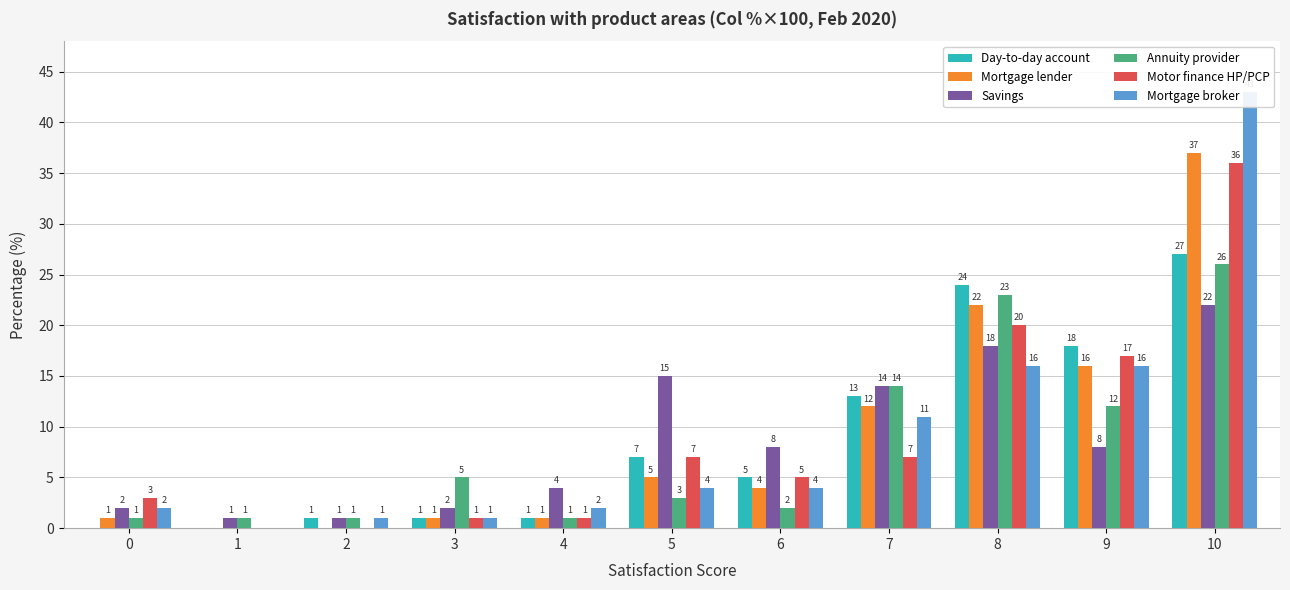

What is the difference between the Day-to-day account values at 5 and 8?

17